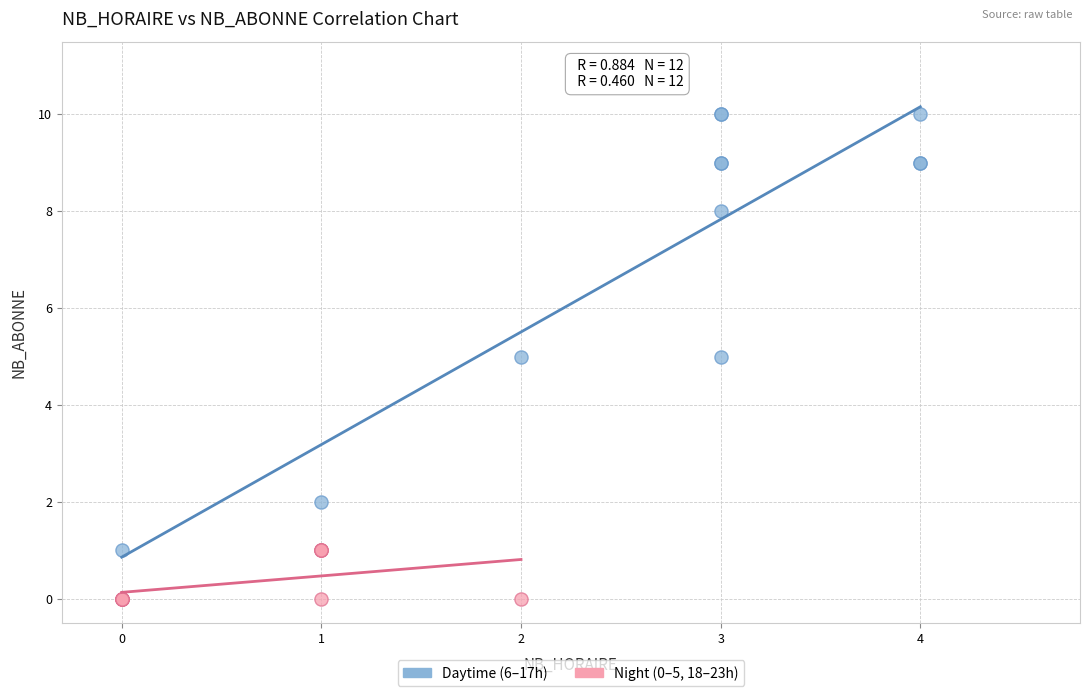

Which series has the largest Y range (max minus min)?

Daytime (6–17h)